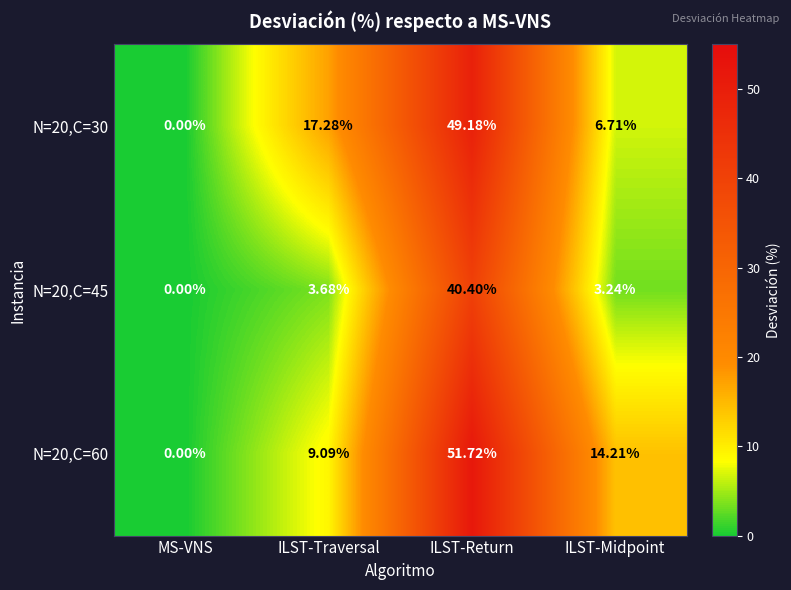

At which category is the sum across all series the highest?

ILST-Return